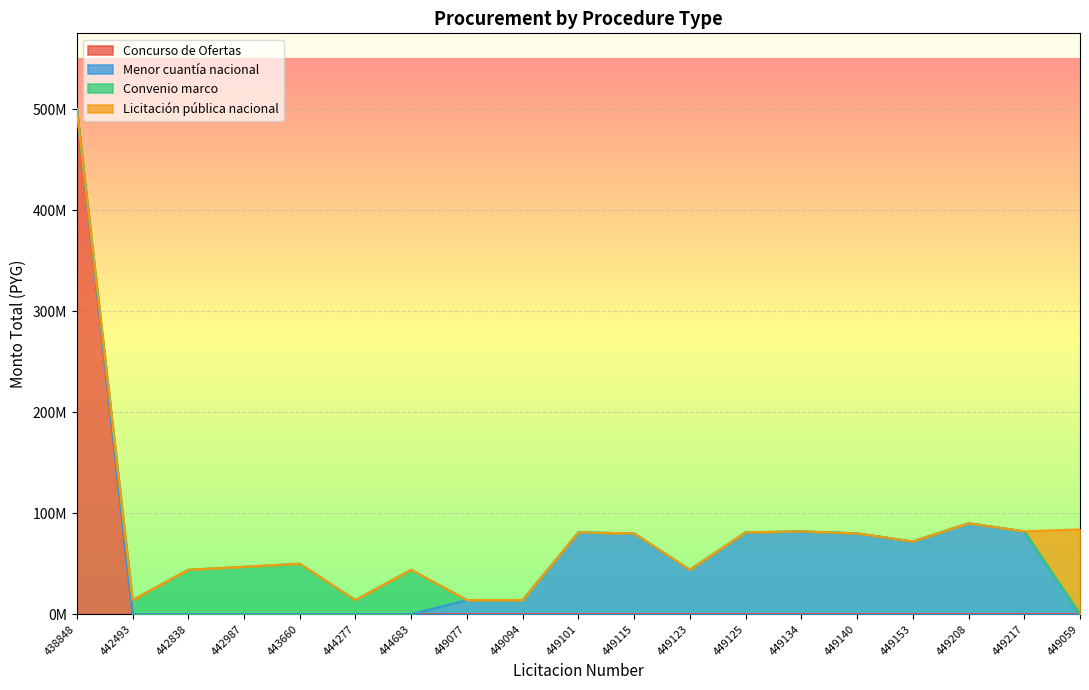

Rank the categories by Licitación pública nacional value from highest to lowest.

449059, 438848, 442493, 442838, 442987, 443660, 444277, 444683, 449077, 449094, 449101, 449115, 449123, 449125, 449134, 449140, 449153, 449208, 449217